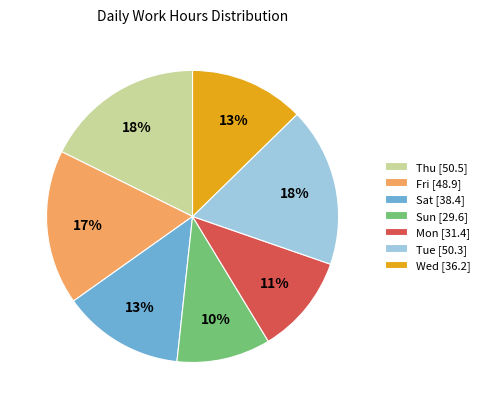

To the nearest percent, what is the average slice percentage?

14%